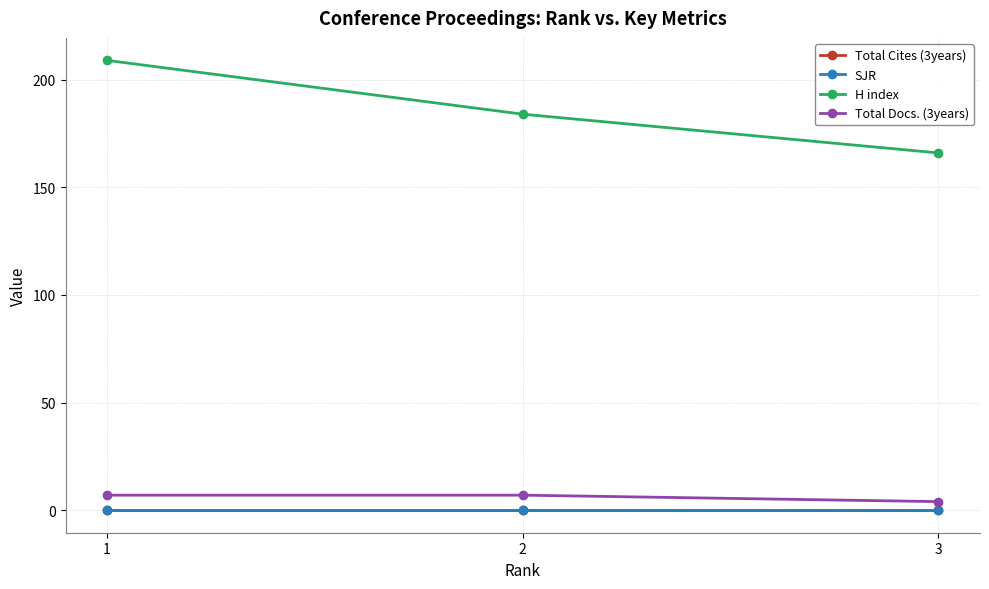

Reading left to right, extract all data points from this chart.

Total Cites (3years): 0	0	0
SJR: 0	0	0
H index: 209	184	166
Total Docs. (3years): 7	7	4